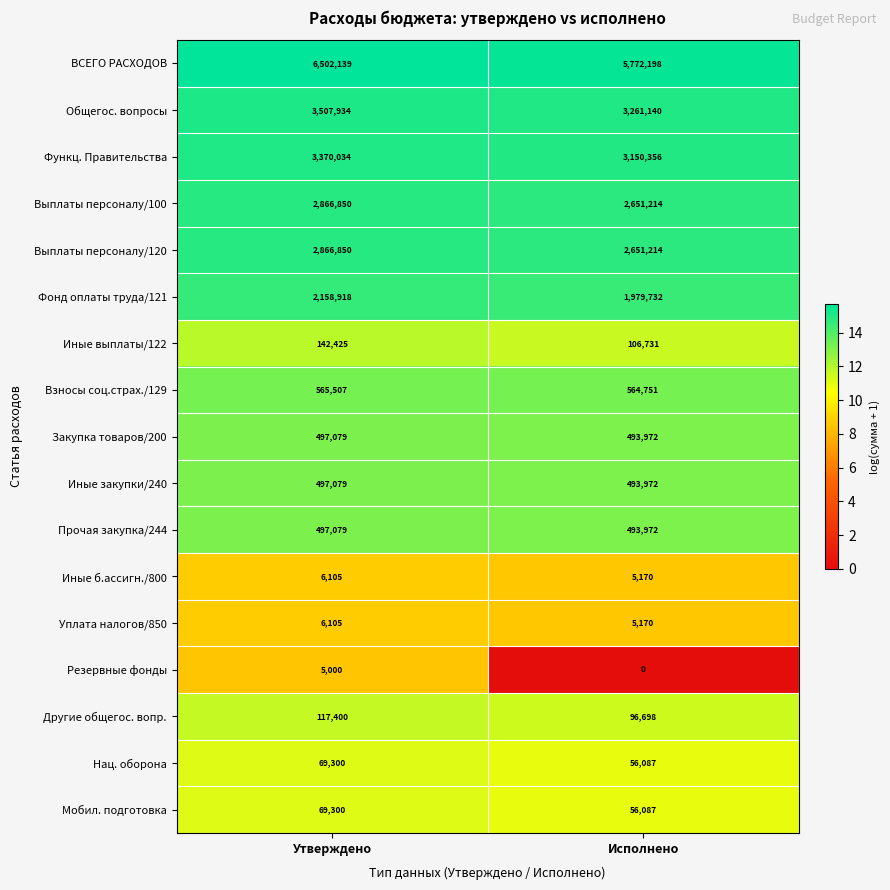

Which series has the widest spread of values?

ВСЕГО РАСХОДОВ